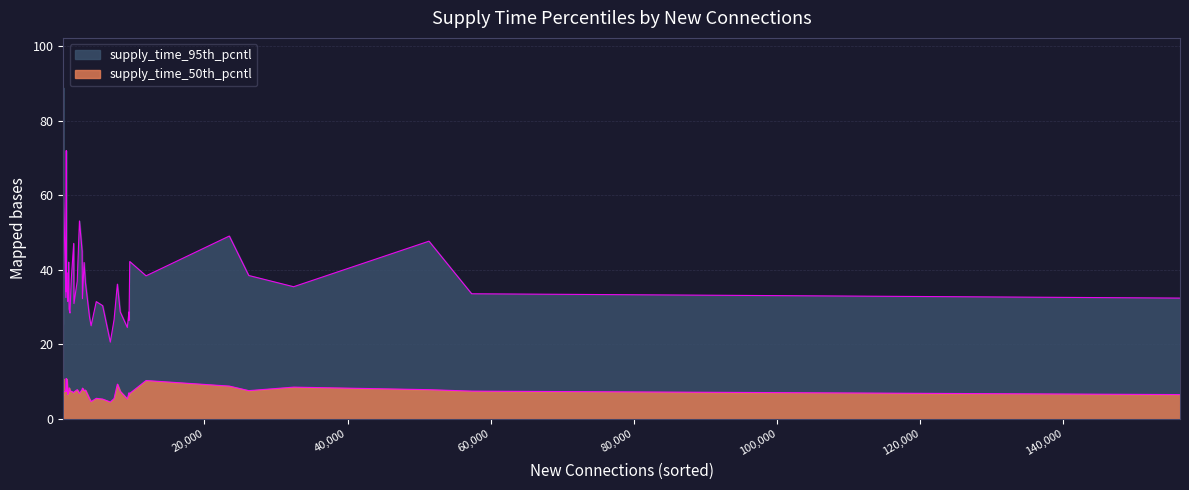

Rank the categories by supply_time_50th_pcntl value from highest to lowest.

39, 36, 11, 2, 9, 30, 0, 3, 1, 32, 28, 29, 19, 23, 35, 4, 16, 5, 6, 10, 15, 7, 31, 12, 21, 34, 33, 37, 38, 14, 13, 8, 18, 20, 26, 22, 24, 25, 17, 27